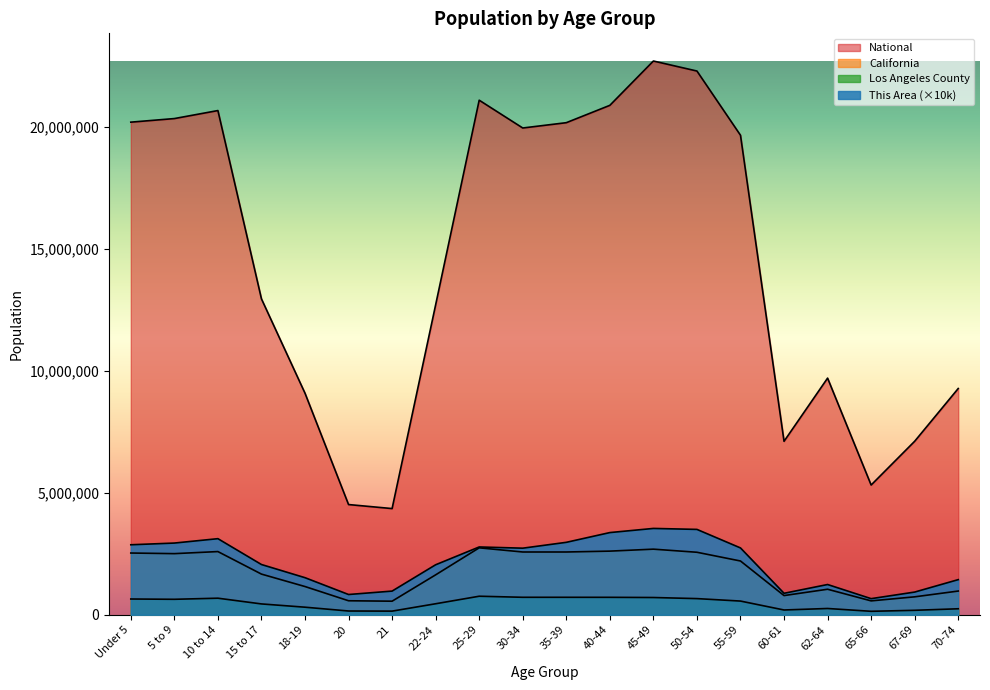

What is the label of the 6th point from the left?

20